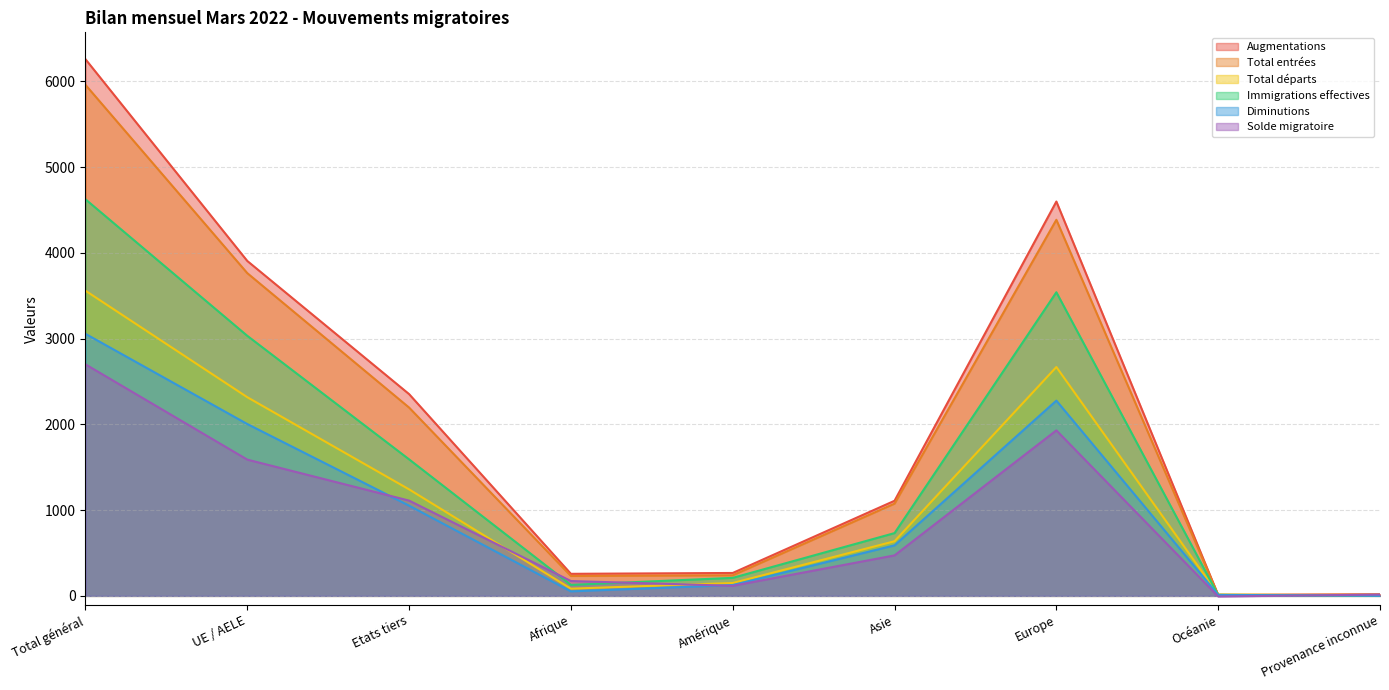

Does the chart display data point markers on the line(s)?

No